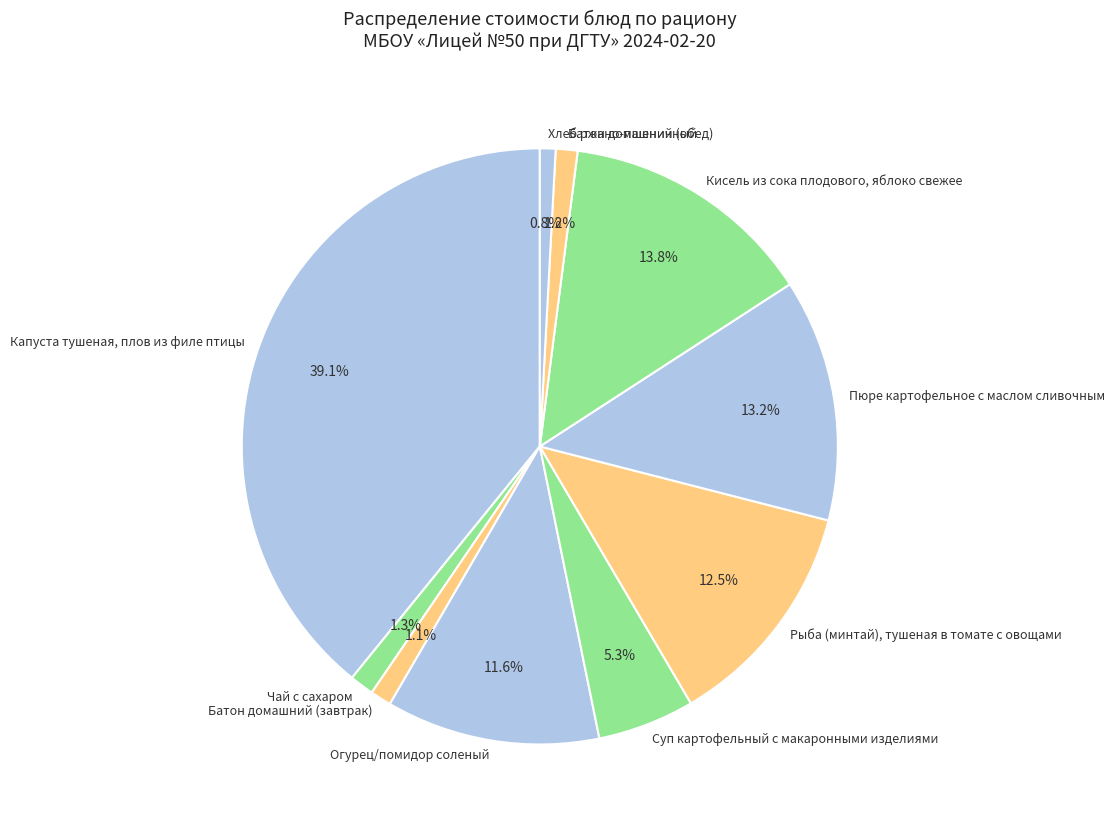

Do Батон домашний (завтрак) and Чай с сахаром together represent more than half of the pie?

No